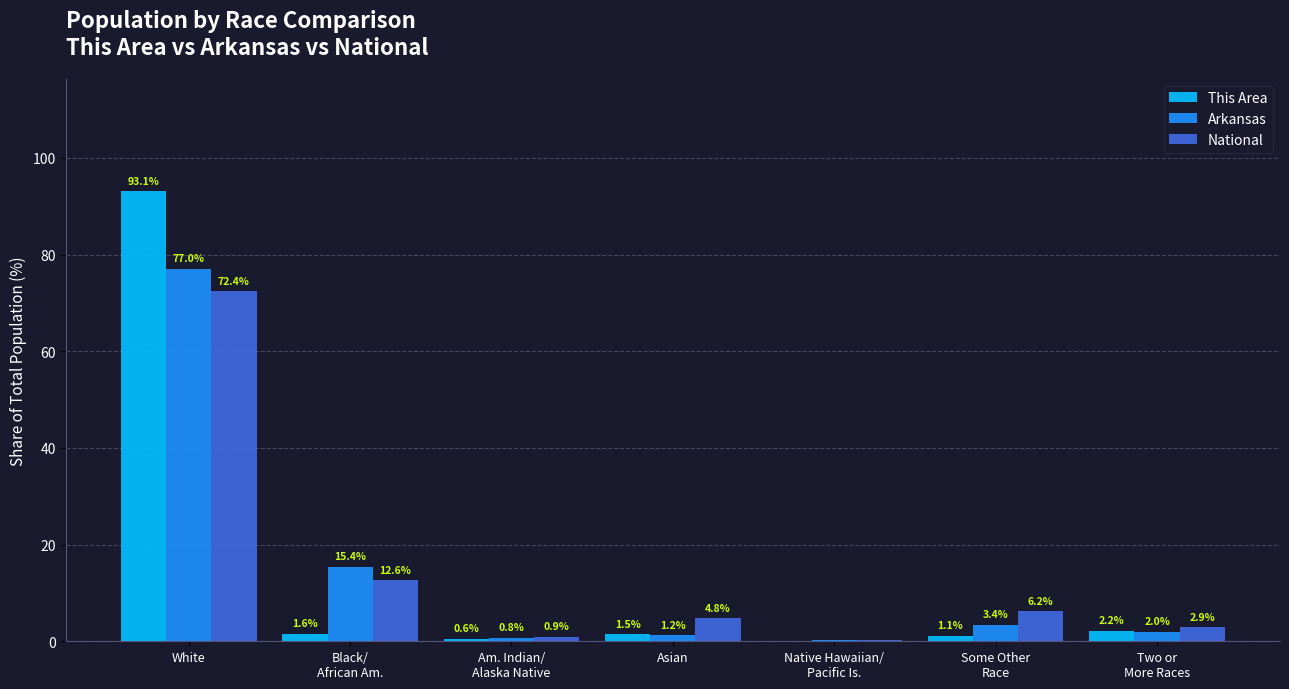

At which category does the chart reach its peak across all series?

White